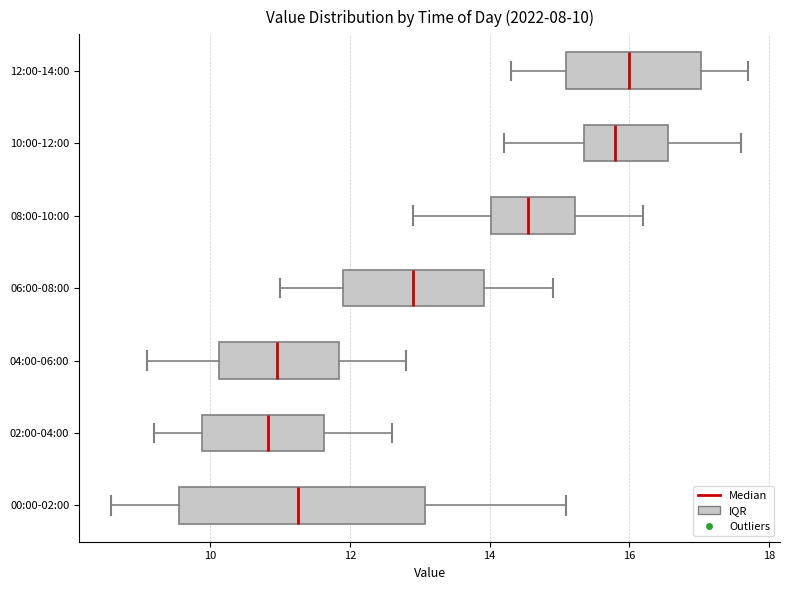

Which box is the widest, from its left edge to its right edge?

00:00-02:00